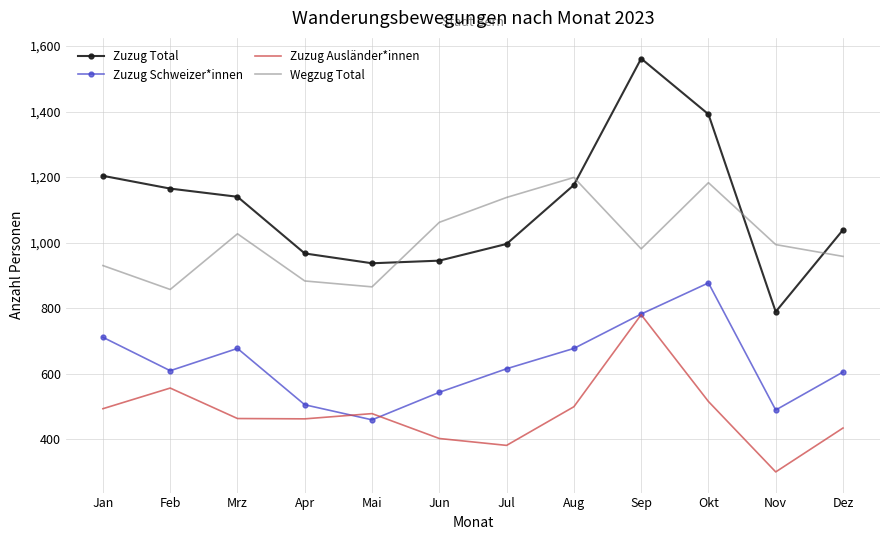

Is the value of Wegzug Total at Dez greater than the value of Zuzug Schweizer*innen at Mai?

Yes